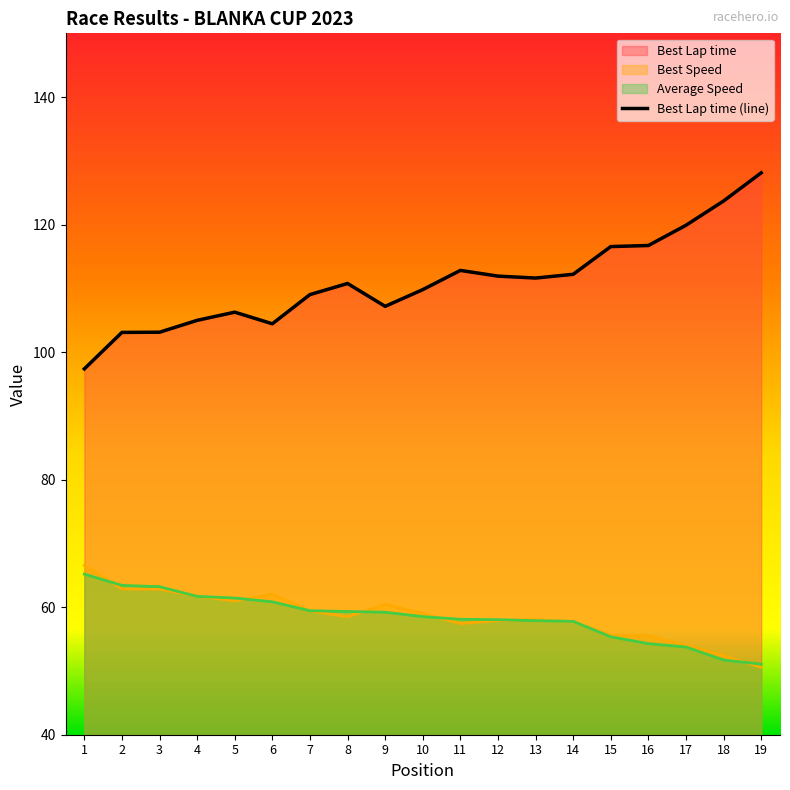

True or false: Best Lap time and Average Speed cross at least once.

False